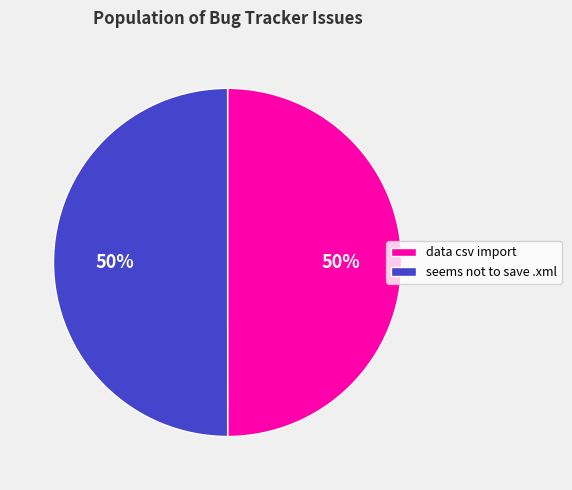

To the nearest percent, what portion does seems not to save .xml represent?

50%